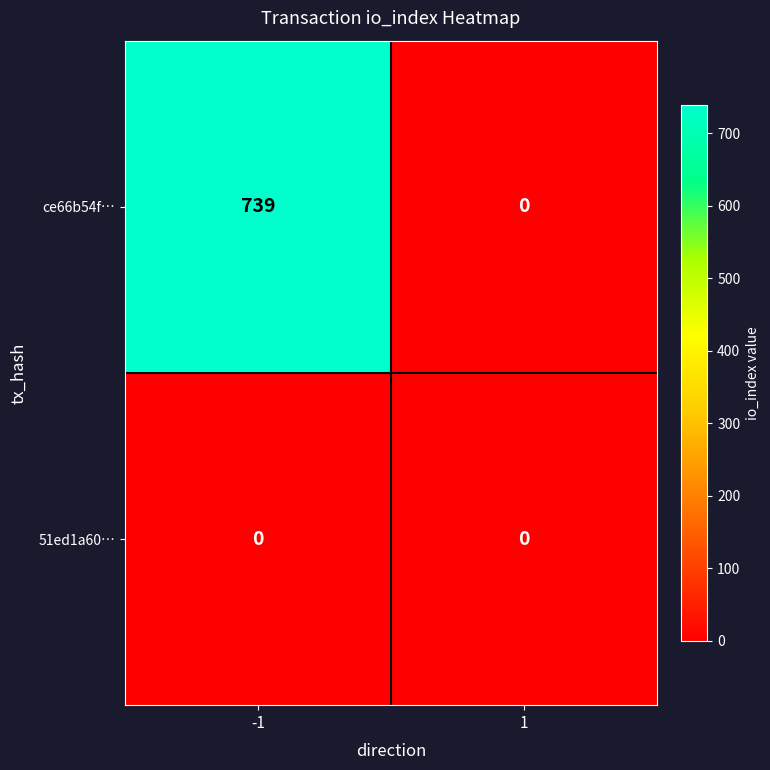

What is the approximate value of ce66b54f… at -1, to the nearest 50?

750